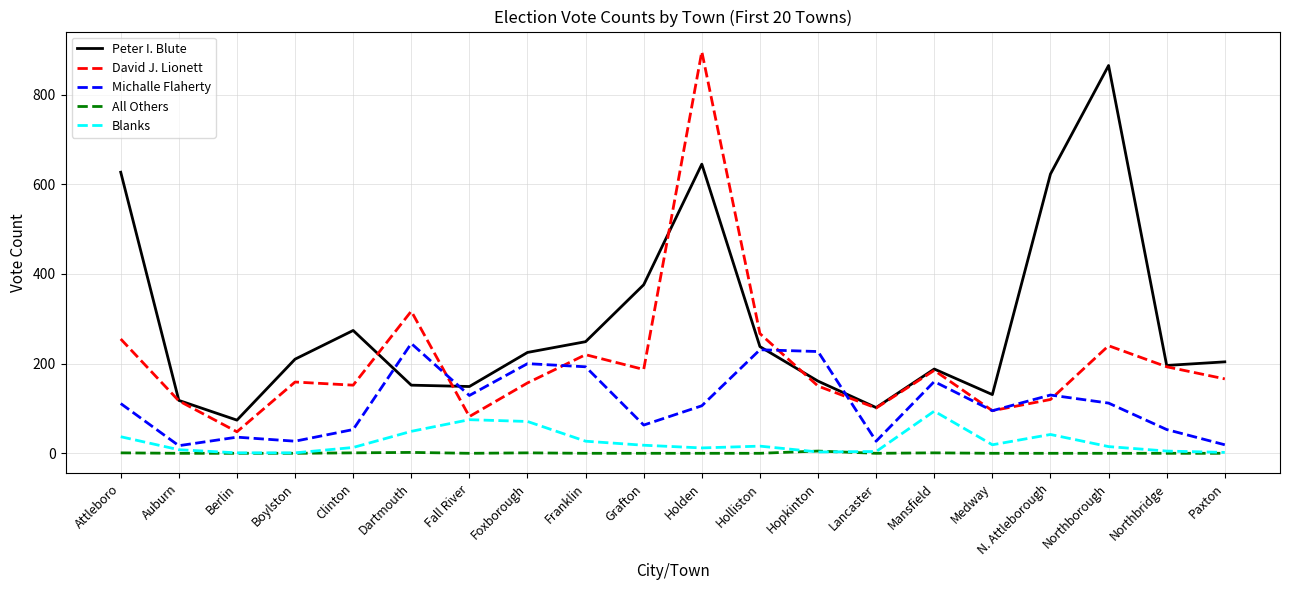

Which label corresponds to the largest value in the chart?

Holden